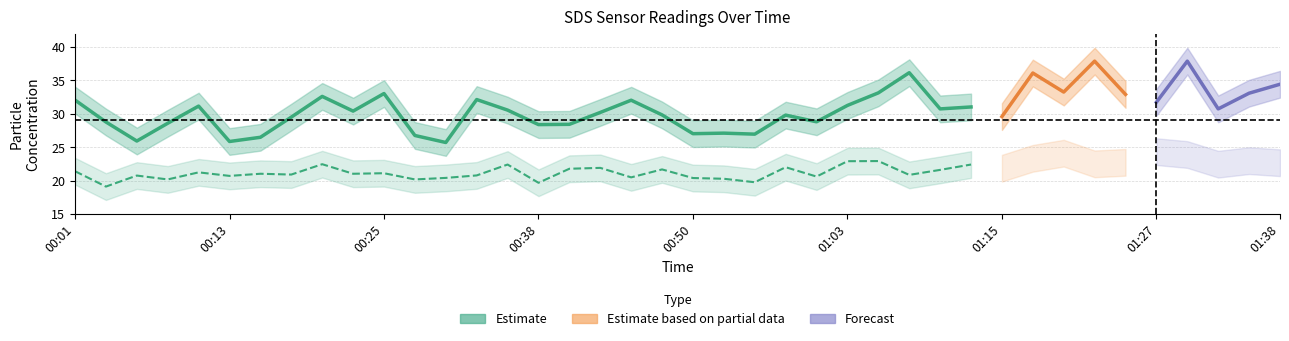

Where is the first local minimum for SDS_P1_lower?

00:06